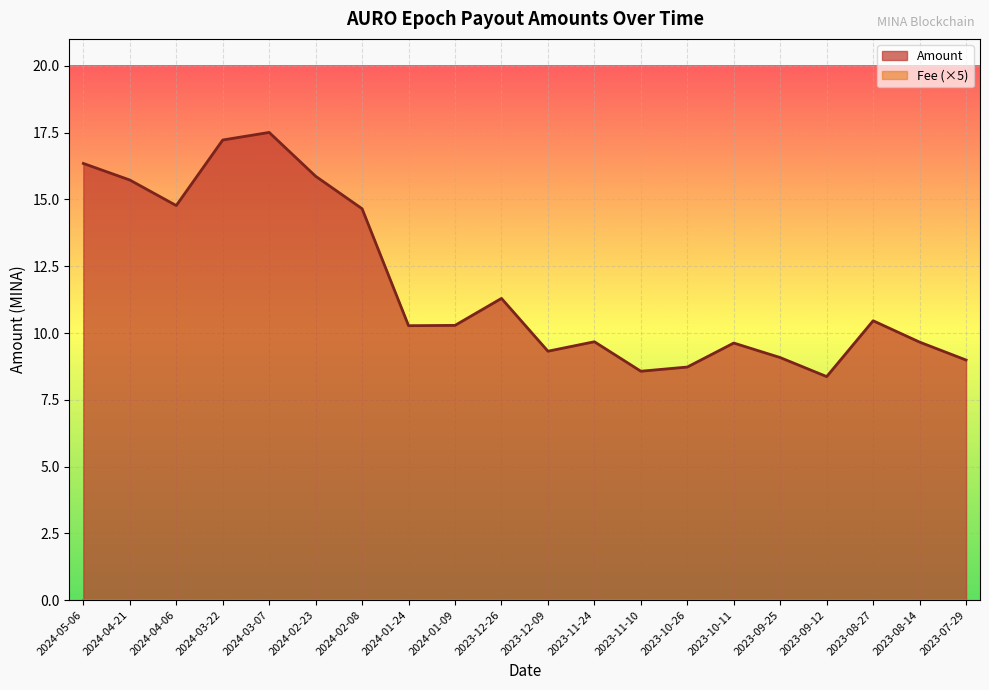

Where is the first local maximum?

2024-03-07